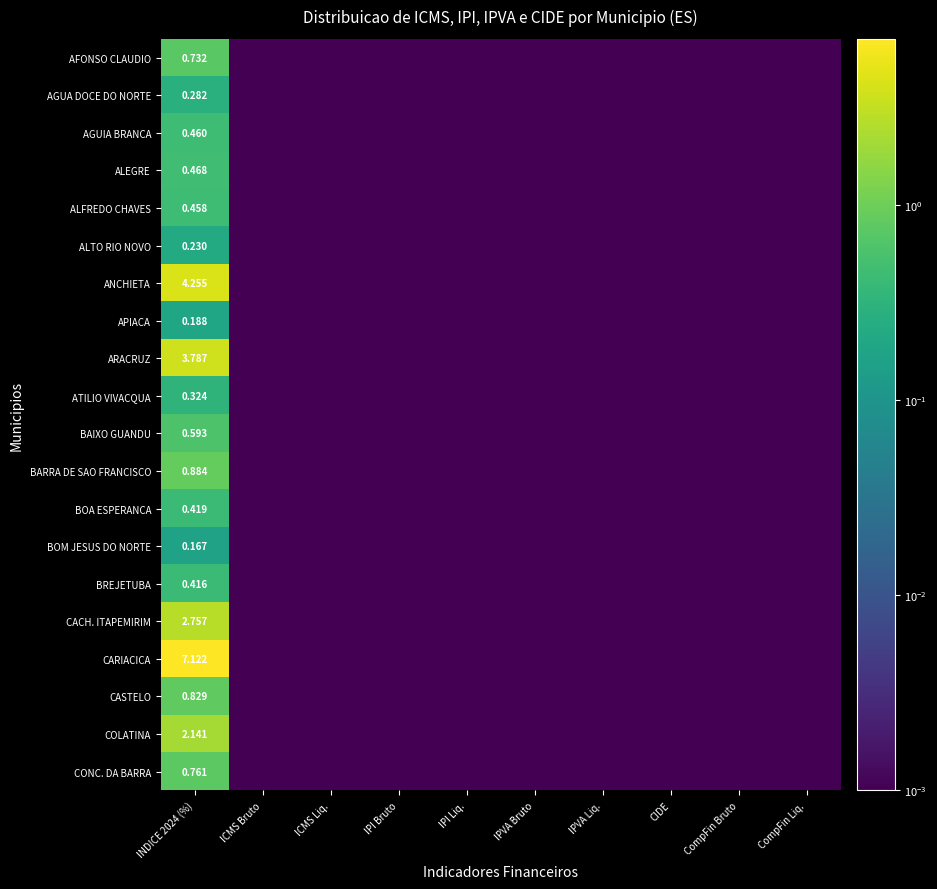

What is the greatest value displayed?

7.1